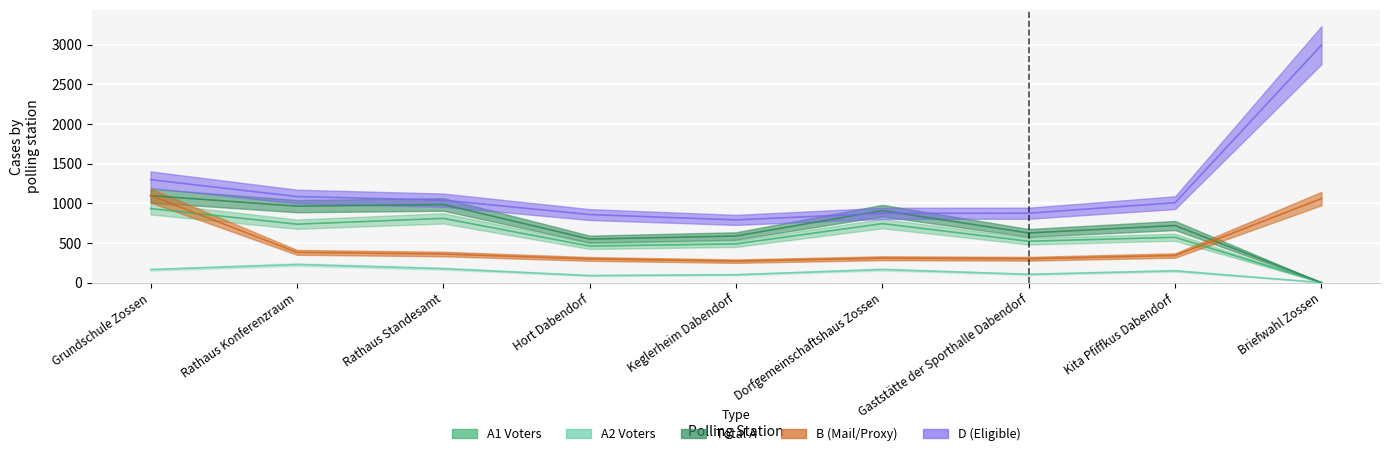

What are all the series names shown in the legend?

A1, A2, A, B, D